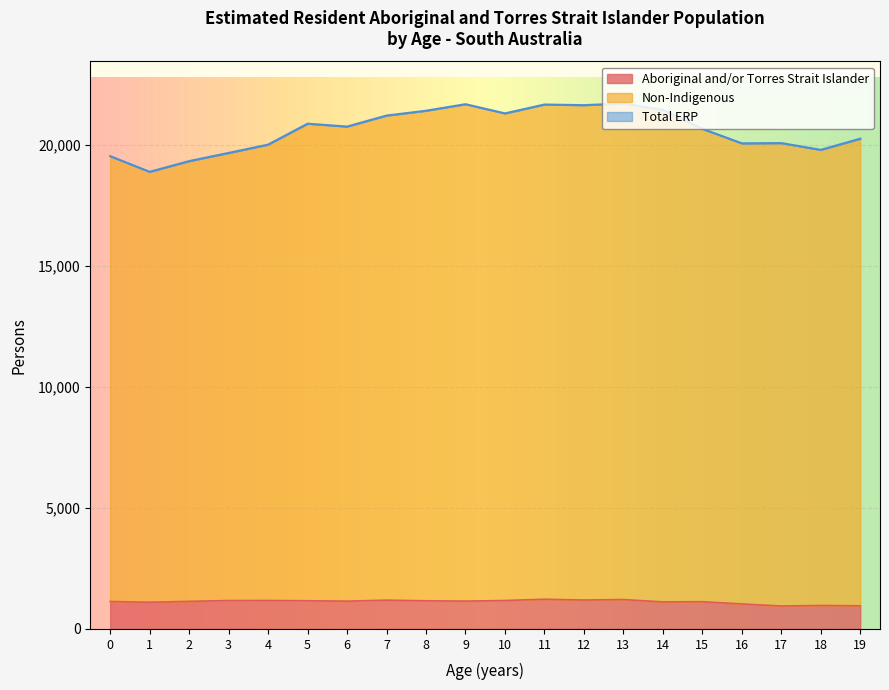

What is the average value of the Non-Indigenous series?

20610